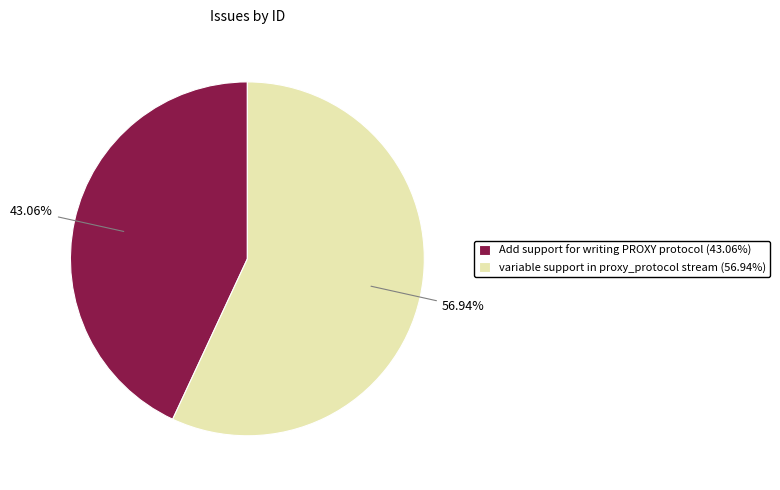

Rank the categories by value from highest to lowest.

variable support in proxy_protocol stream, Add support for writing PROXY protocol